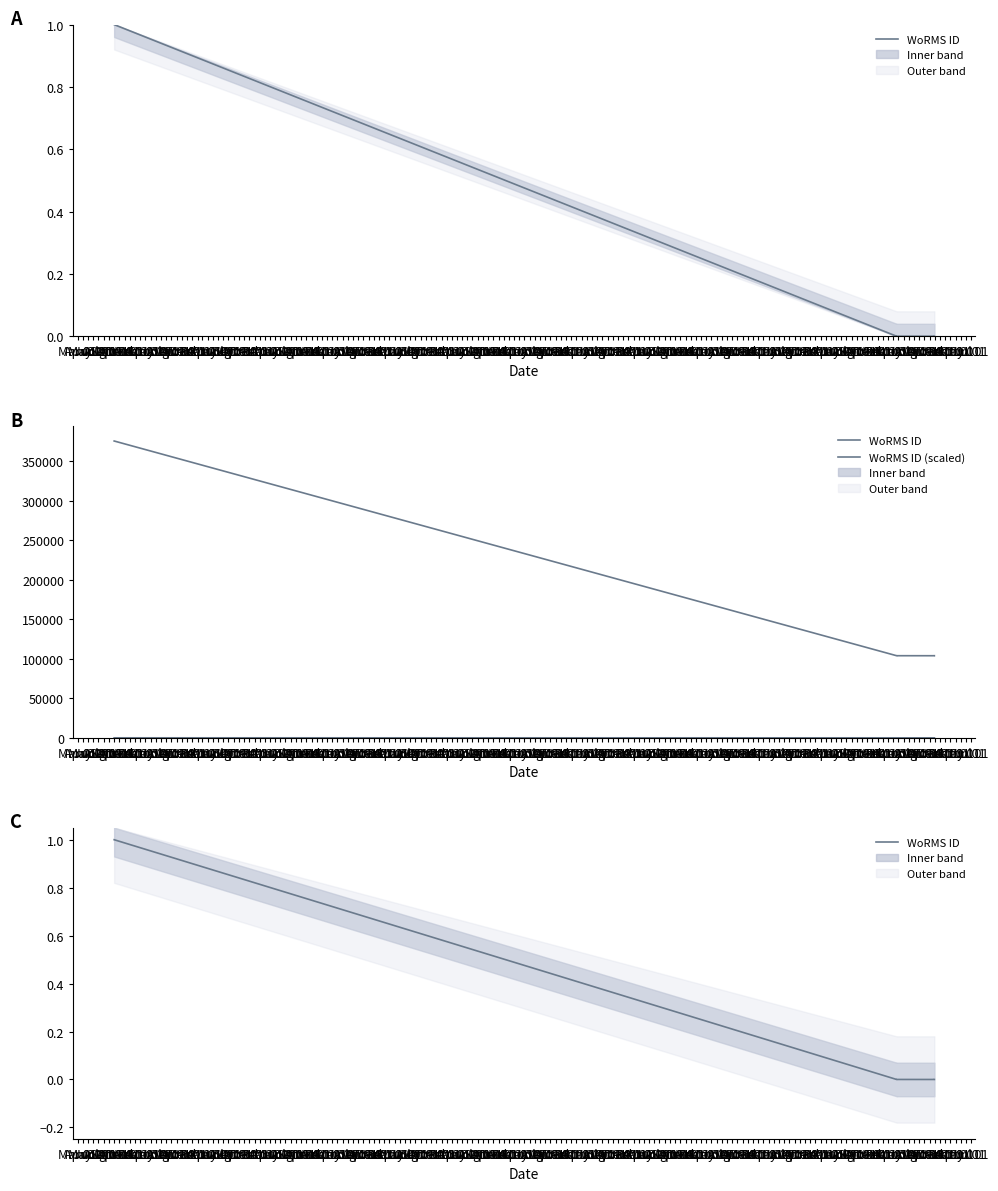

At which category does WoRMS ID (scaled) reach its first local peak?

Aug 01